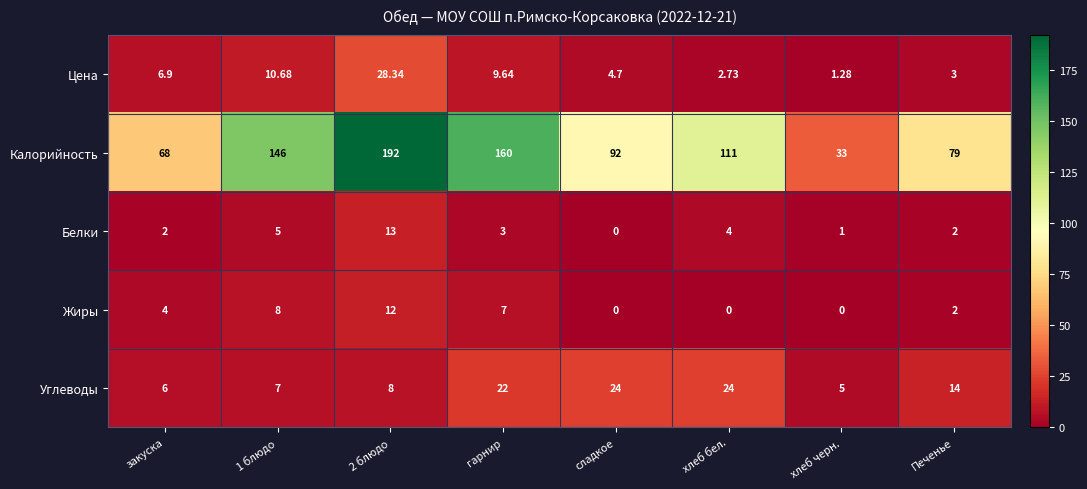

Rank the series at гарнир from highest to lowest value.

Калорийность, Углеводы, Цена, Жиры, Белки